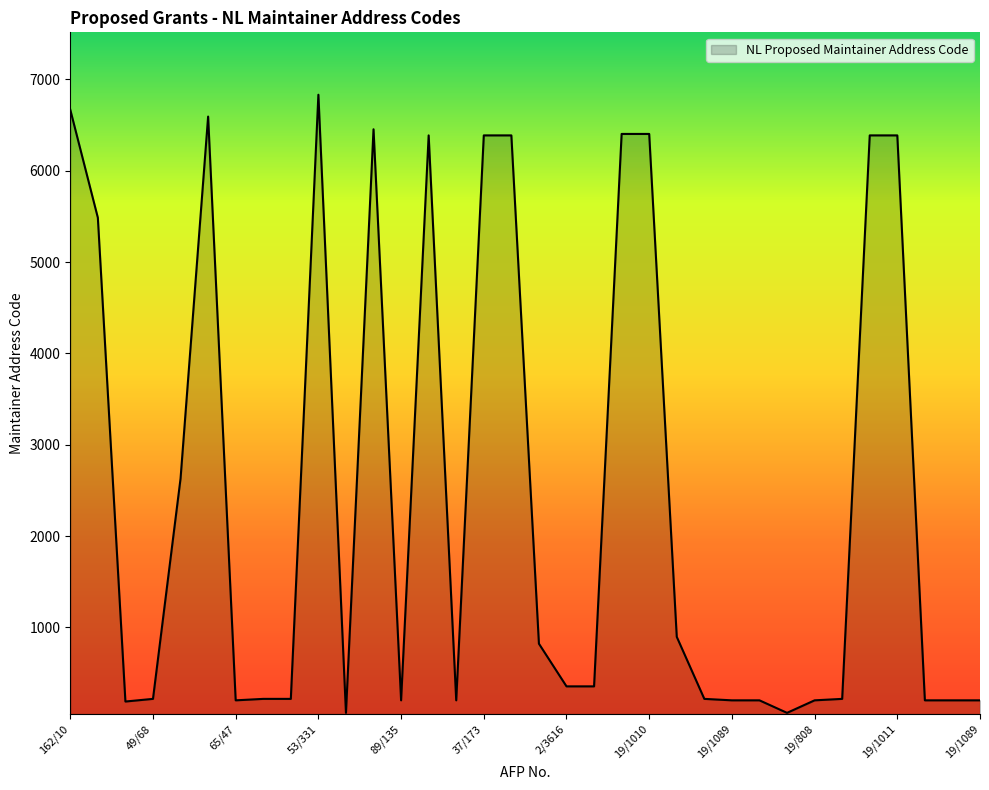

What is the difference between the maximum and minimum values?

6766